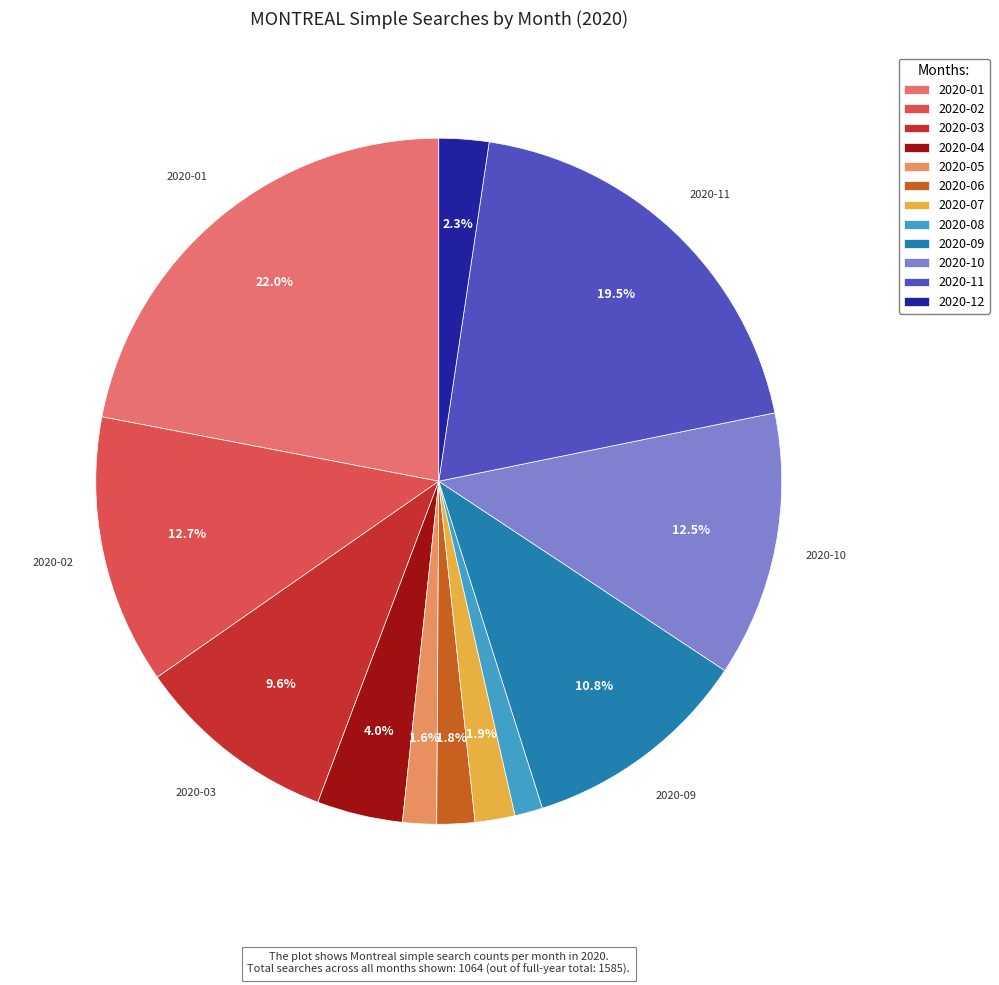

How many slices are in this pie chart?

12